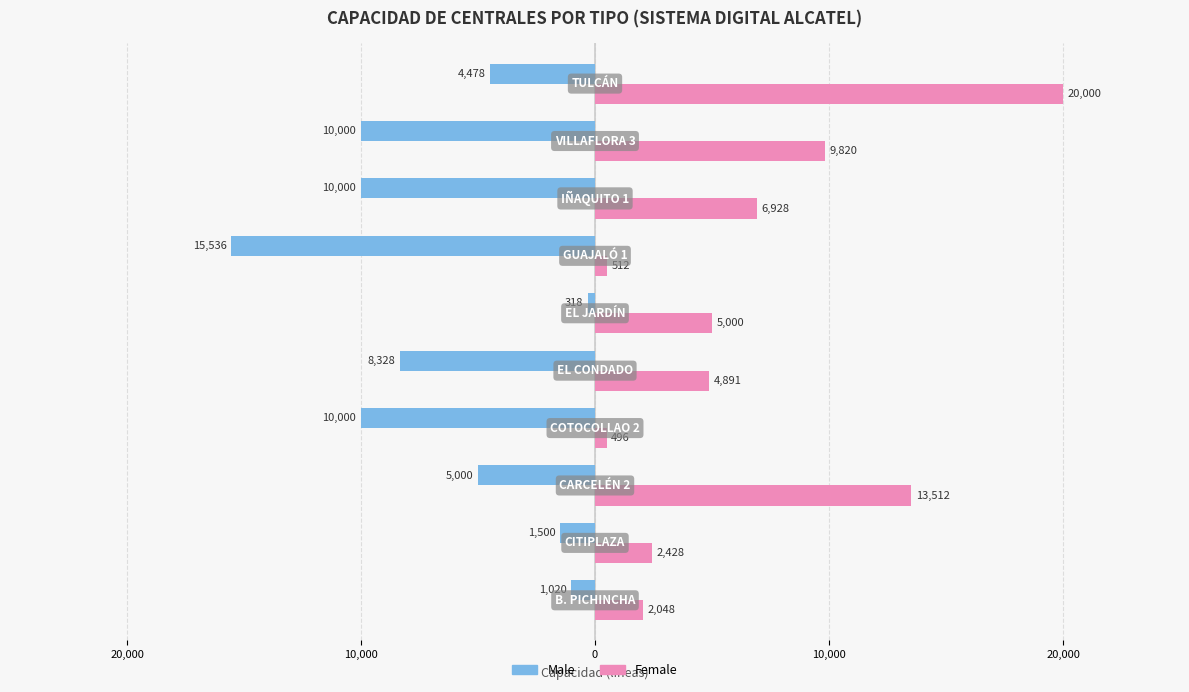

Reading left to right, list all the values displayed in this chart.

Male: -1020	-1500	-5000	-10000	-8328	-318	-15536	-10000	-10000	-4478
Female: 2048	2428	13512	496	4891	5000	512	6928	9820	20000